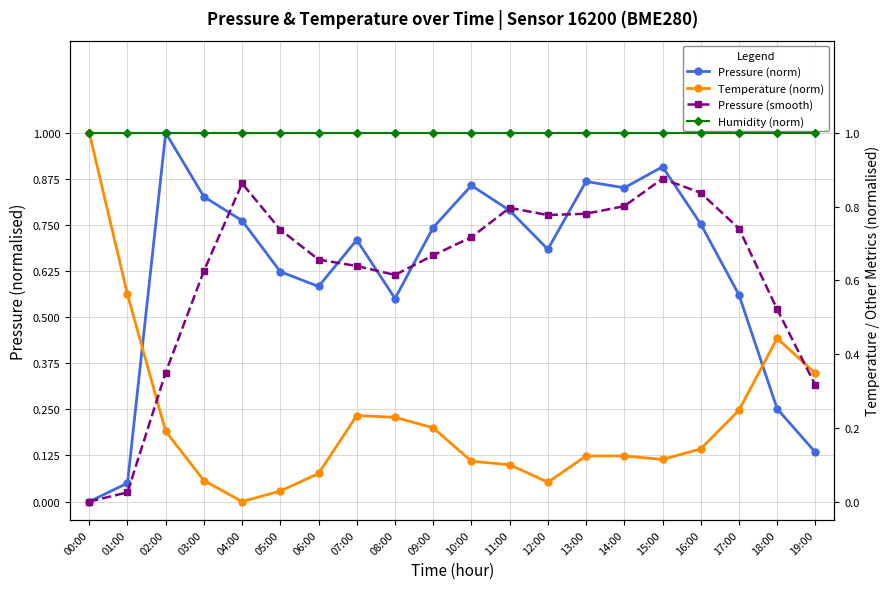

True or false: Humidity (norm) and Pressure (norm) cross at least once.

False